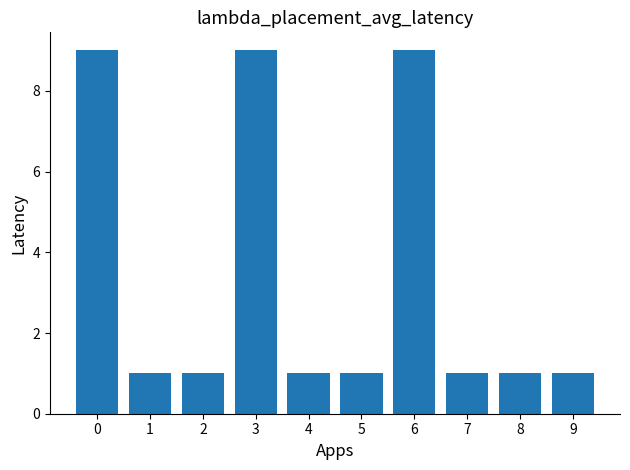

The chart shows a value of 1 at 8. True or false?

True